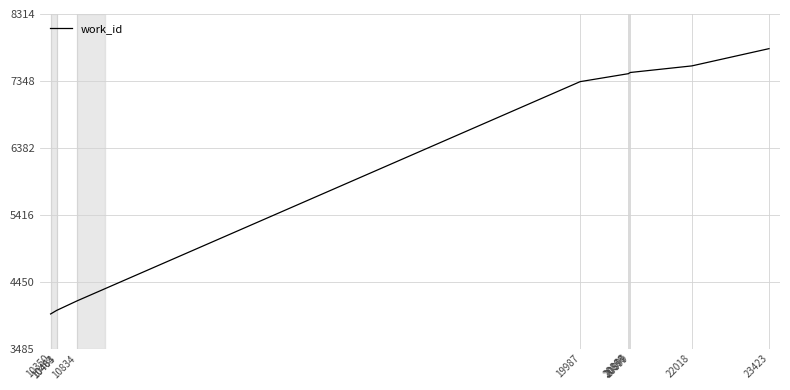

Which category has the lowest value across all series?

10350